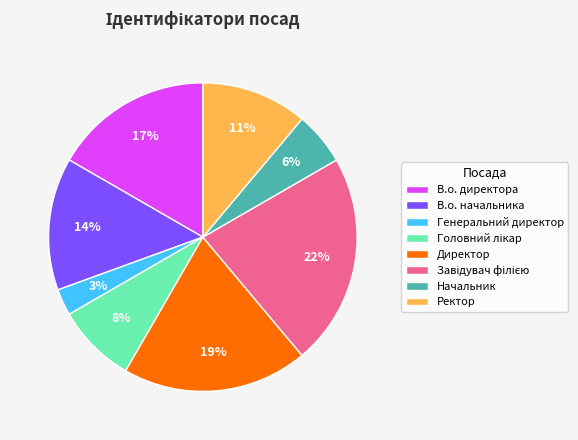

What is the smallest slice in the pie chart?

Генеральний директор